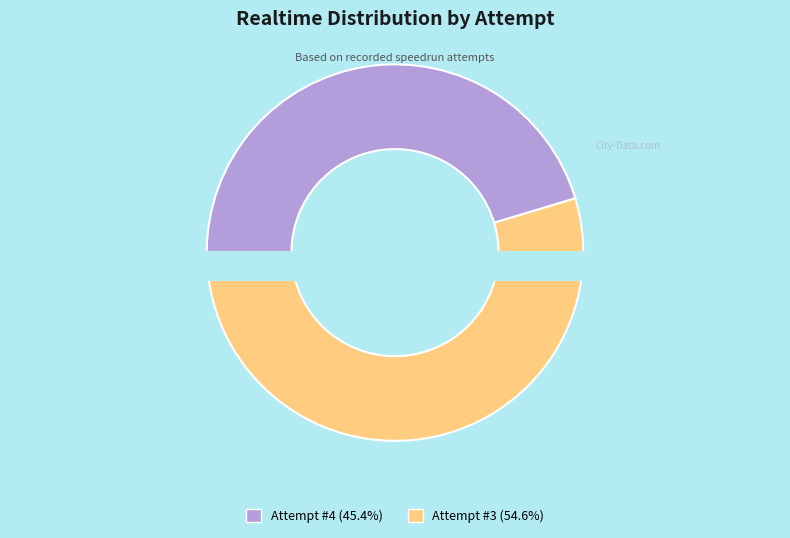

Which slice is the smallest?

Attempt #4